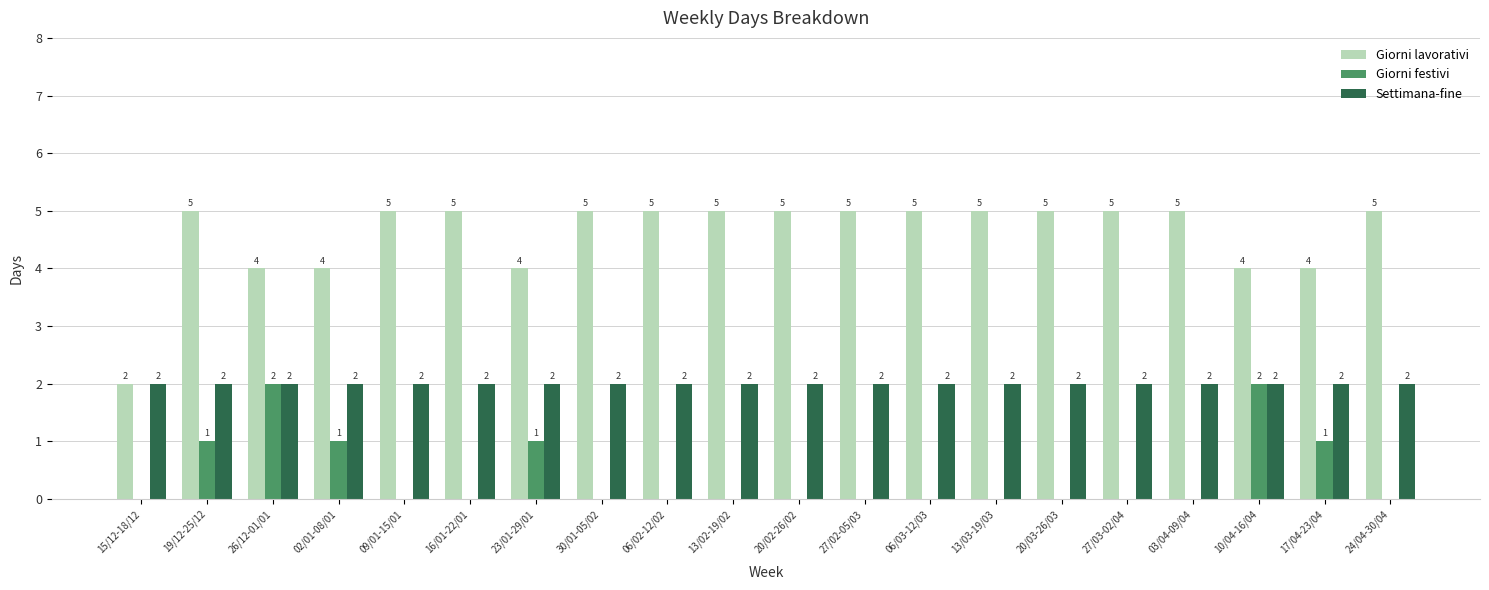

What is the maximum value shown in the chart?

5